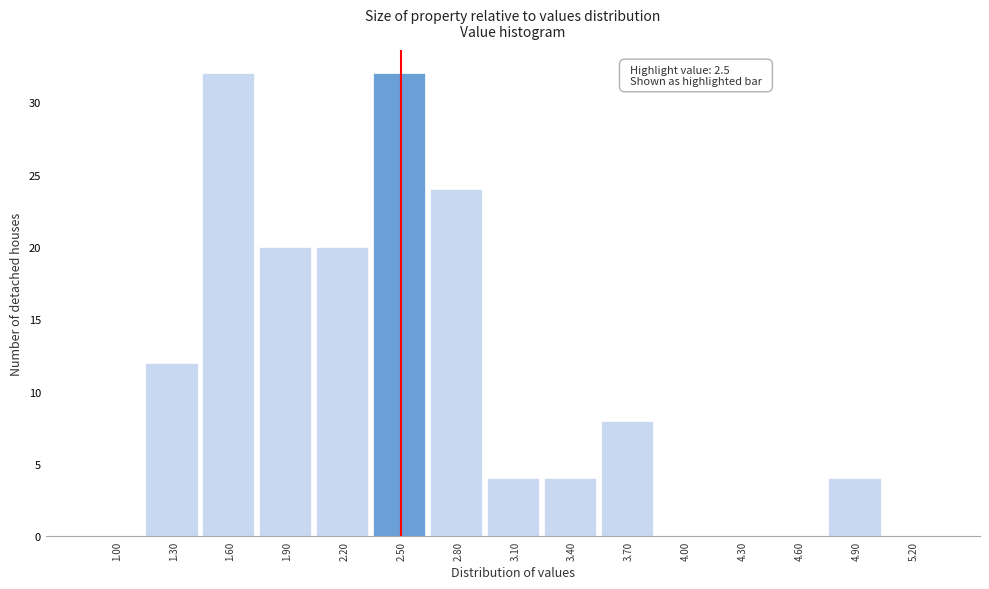

Reading left to right, transcribe all the data shown in this chart.

1.00=0	1.30=12	1.60=32	1.90=20	2.20=20	2.50=32	2.80=24	3.10=4	3.40=4	3.70=8	4.00=0	4.30=0	4.60=0	4.90=4	5.20=0